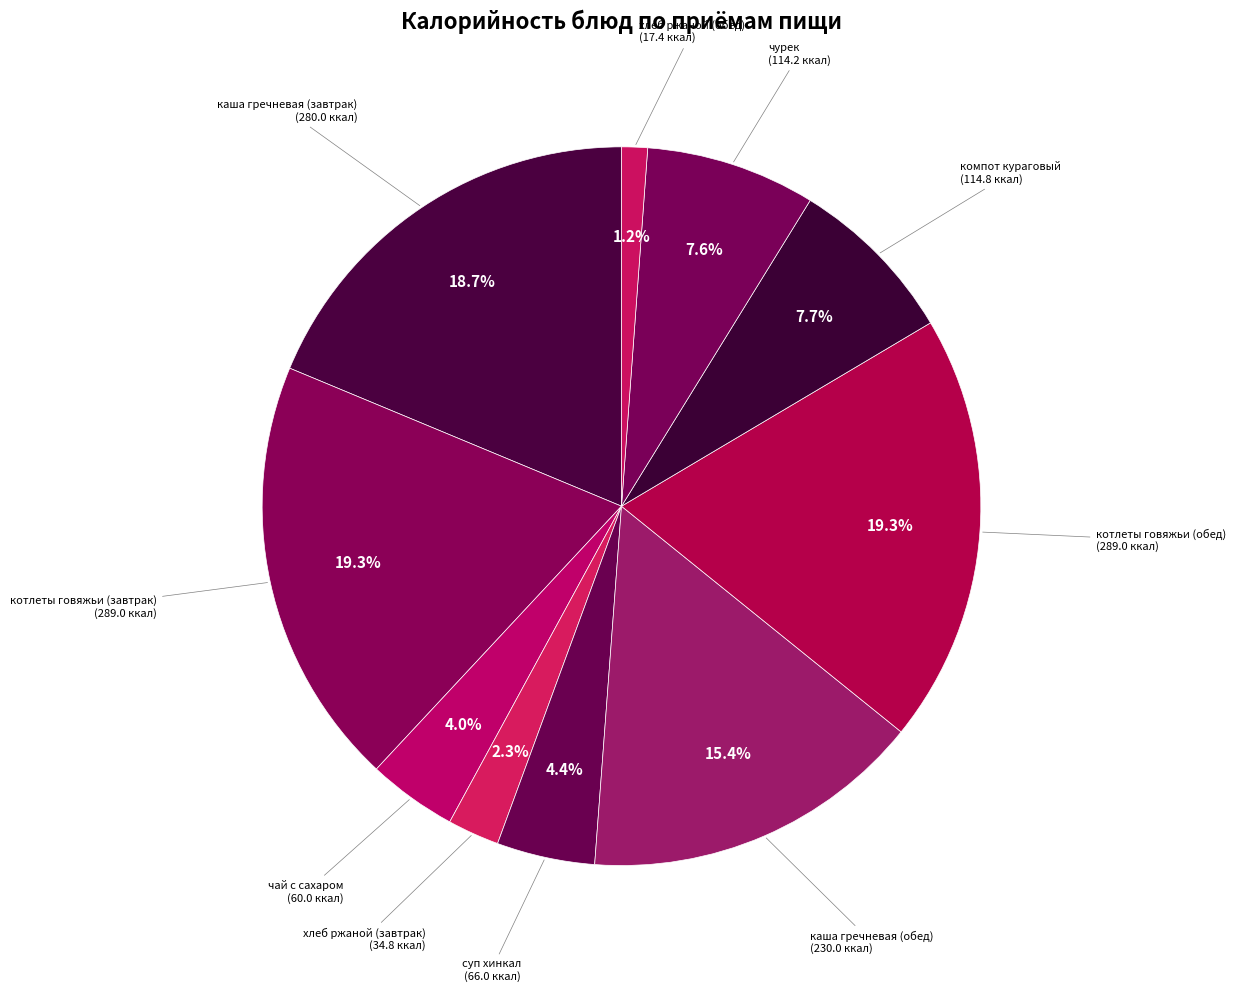

How many slices are in this pie chart?

10